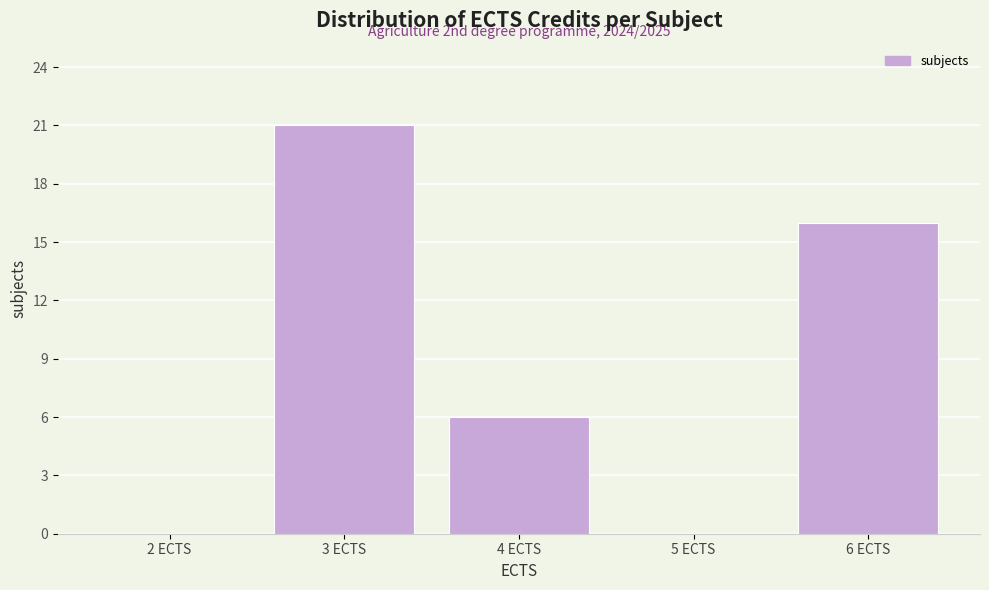

Over which range of the x-axis is the bar tallest?

2.5 to 3.5